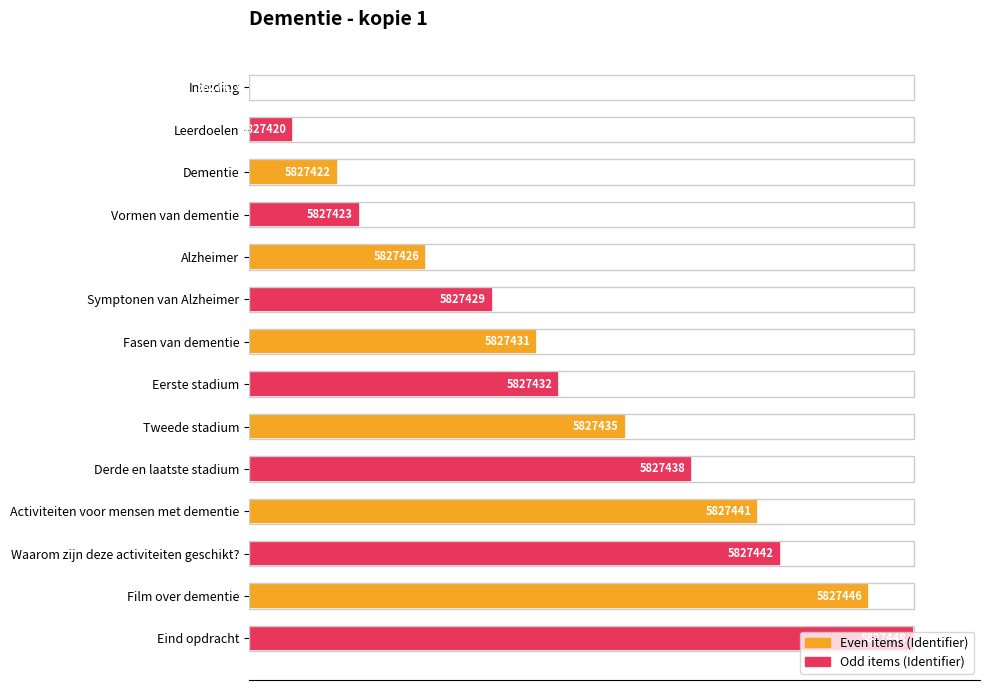

What is the average value?

47.4